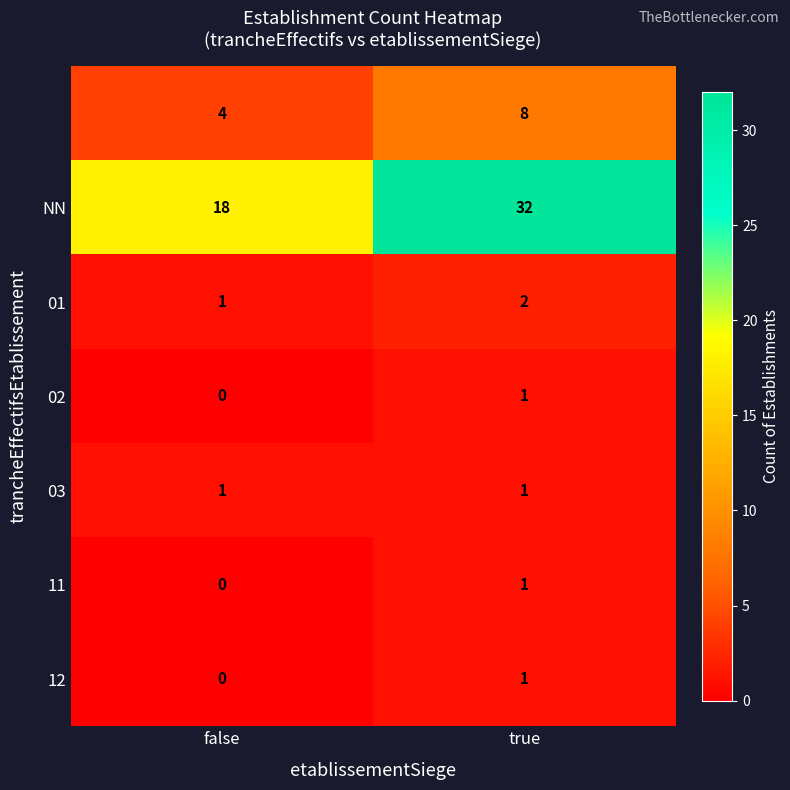

What is the spread (max minus min) of values at true?

31